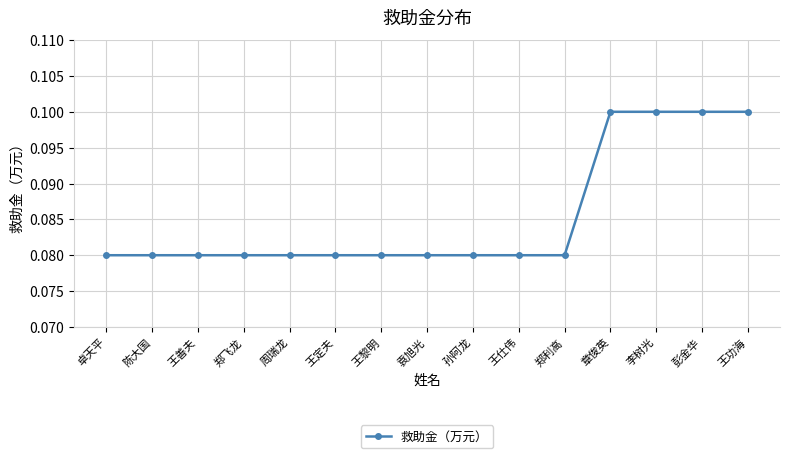

The chart shows a value of 0.1 at 王仕伟. True or false?

True